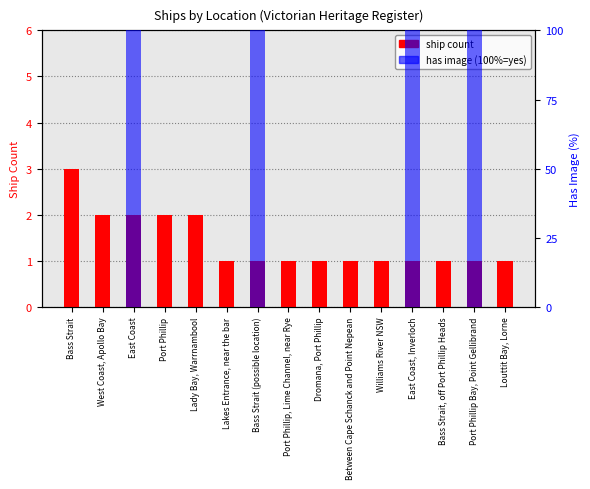

Which category has the highest value in the count series?

Bass Strait